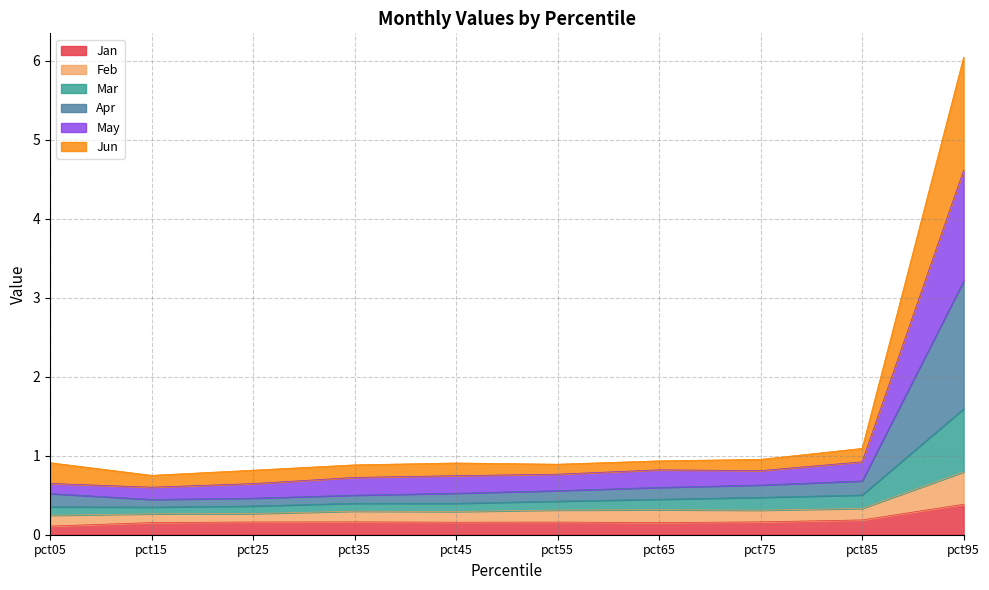

Where is the first local maximum for Apr?

pct45